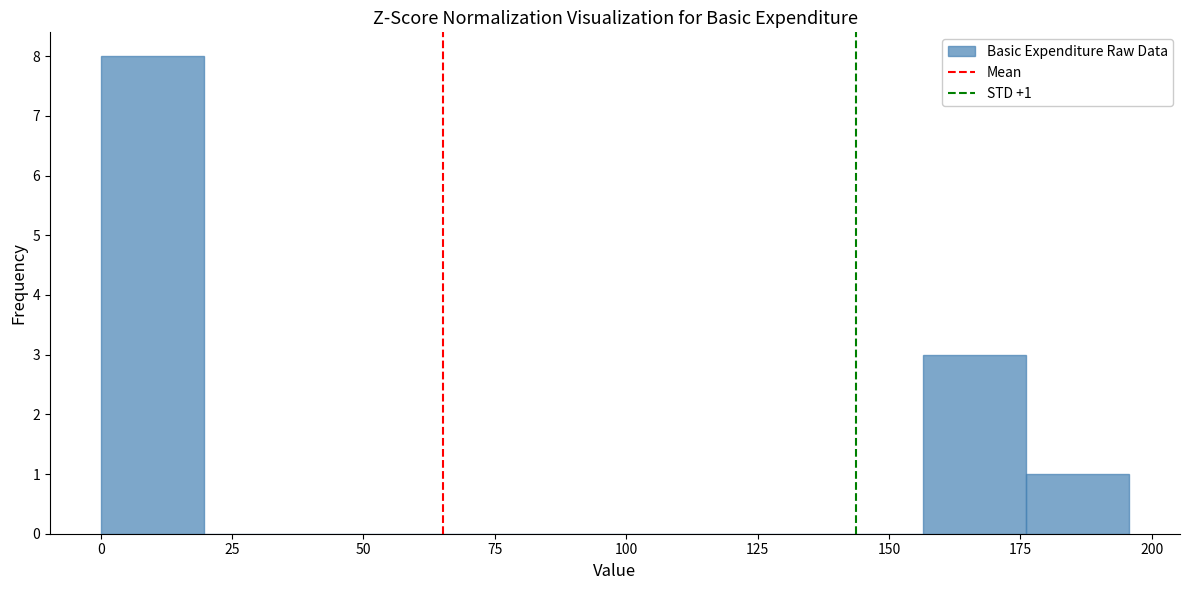

Read against the x-axis, roughly where is the centre of the tallest bar?

10